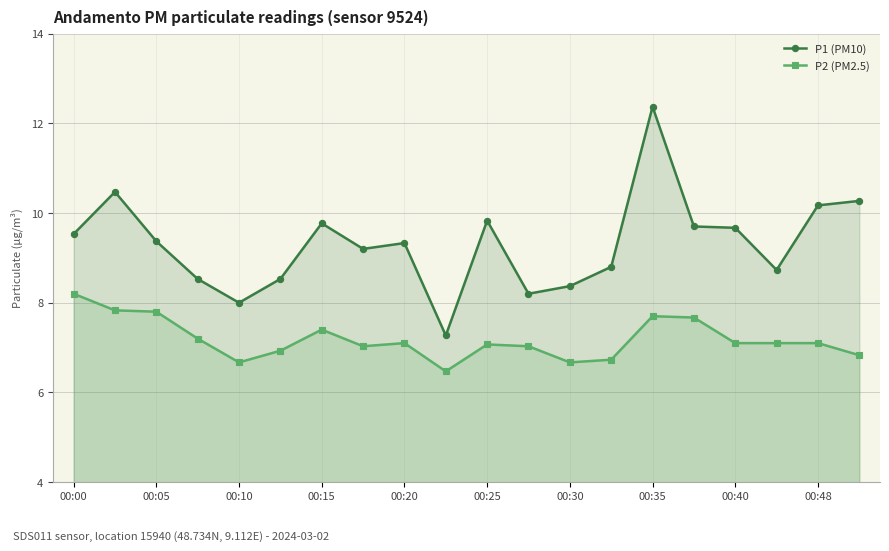

What is the minimum value for P2 (PM2.5)?

6.5